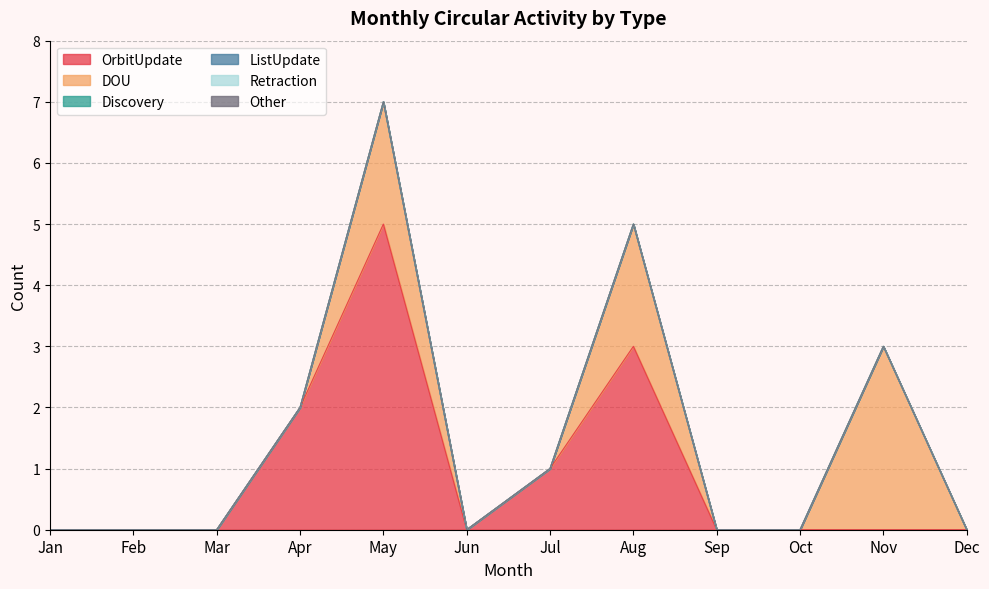

True or false: Retraction and Other intersect in this chart.

False